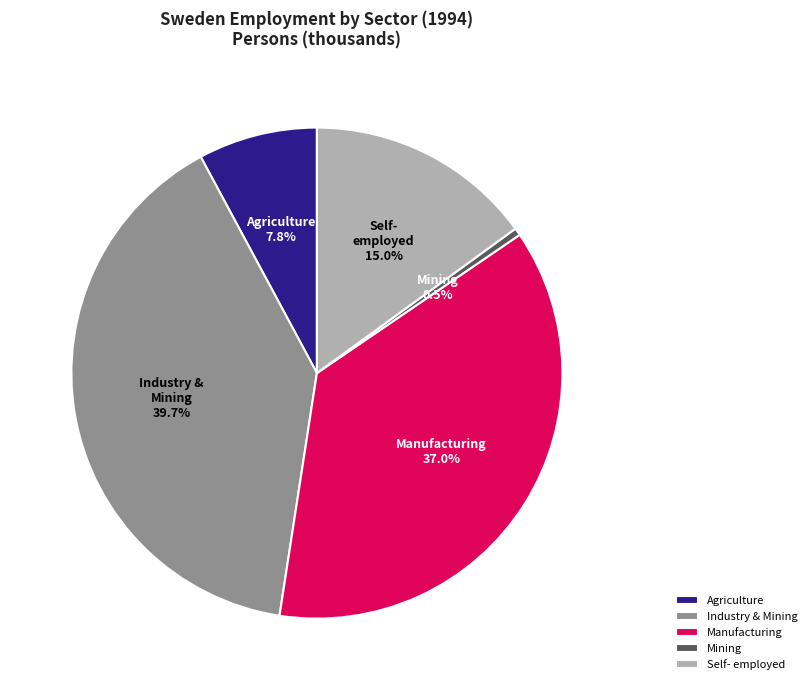

Rank the categories by value from lowest to highest.

Mining, Agriculture, Self- employed, Manufacturing, Industry & Mining